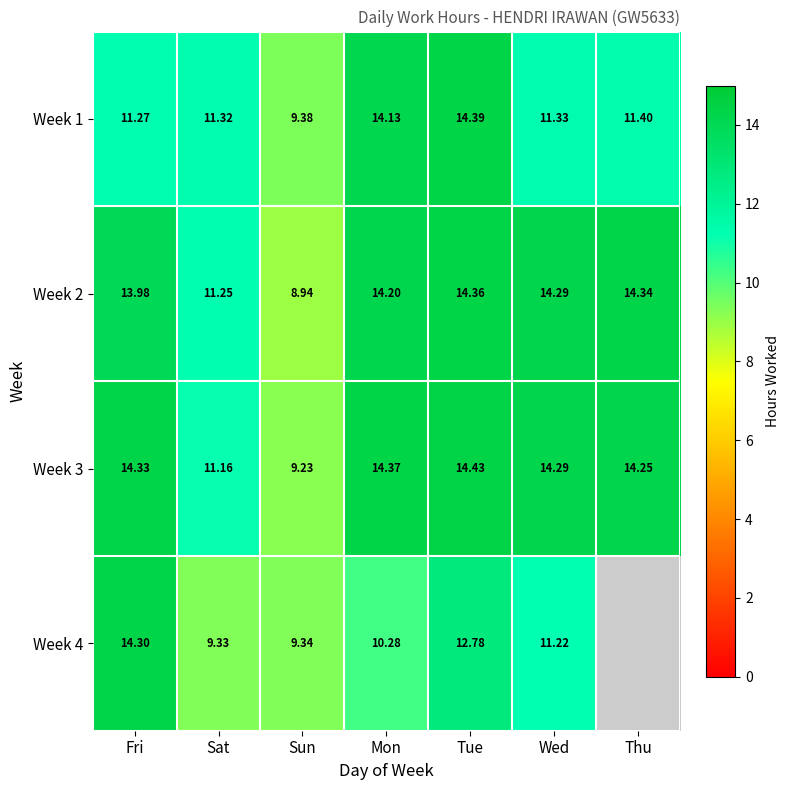

Is the value of Week 1 at Wed greater than the value of Week 3 at Tue?

No